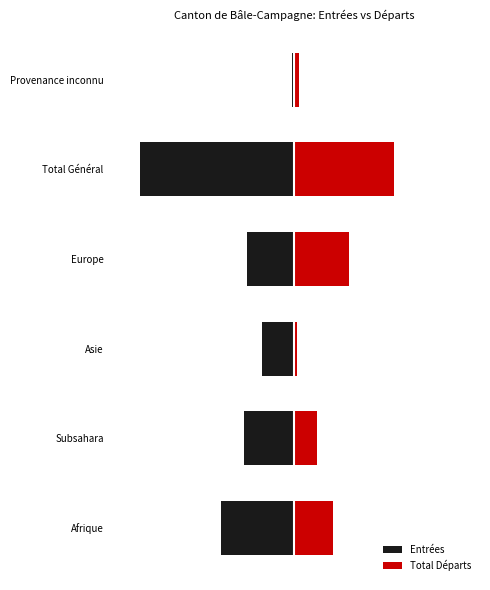

Reading right to left, what are all the values shown in this chart?

Entrées: -1	-68	-21	-14	-22	-32
Total Départs: 2	44	24	1	10	17